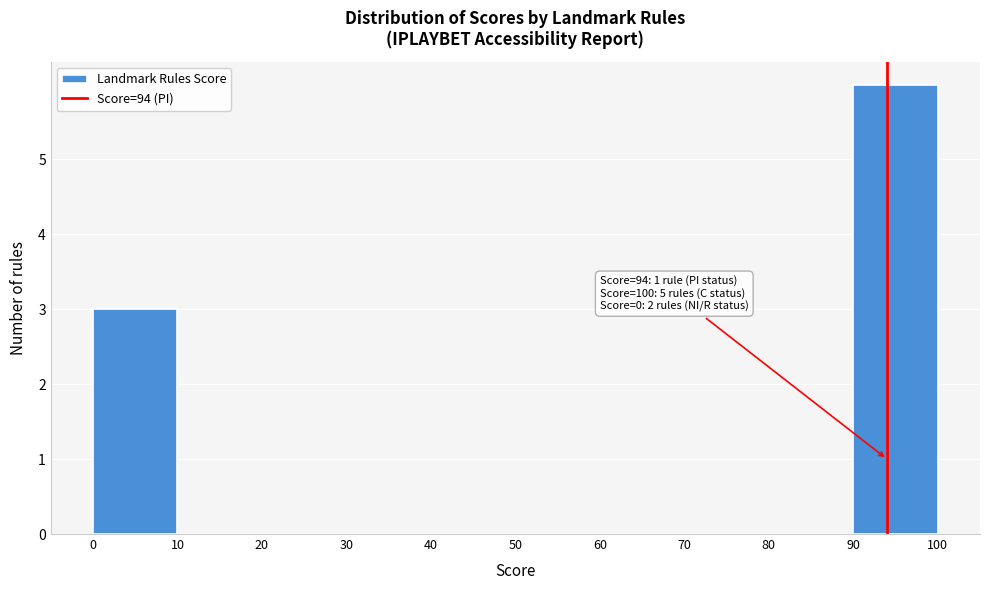

Which range on the x-axis has the tallest bar?

90 to 100